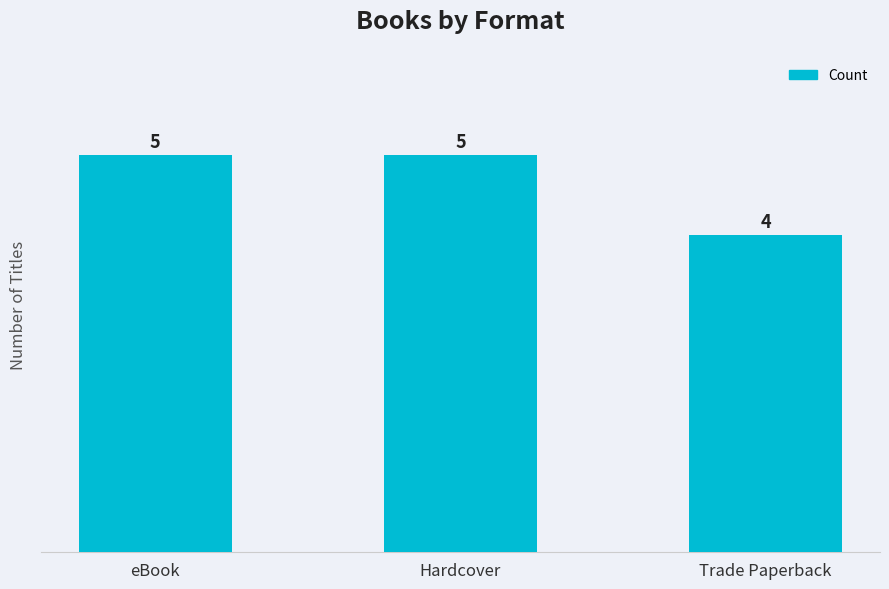

What is the label of the 1st bar from the left?

eBook